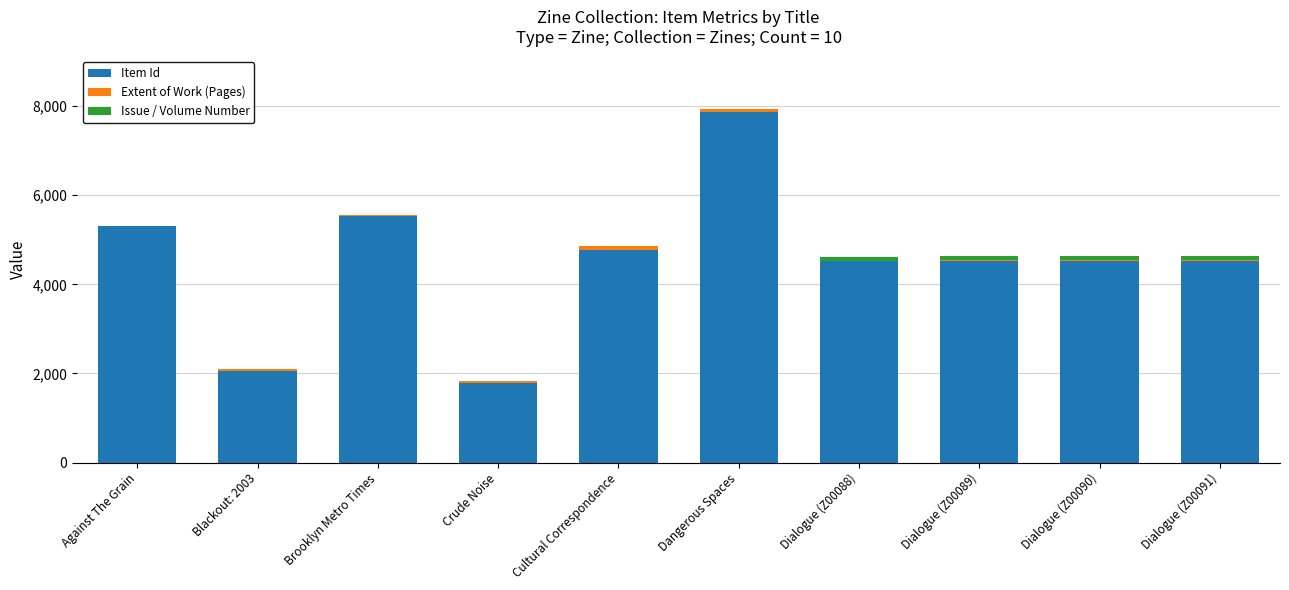

The Item Id series shows 1951 at Against The Grain. True or false?

False